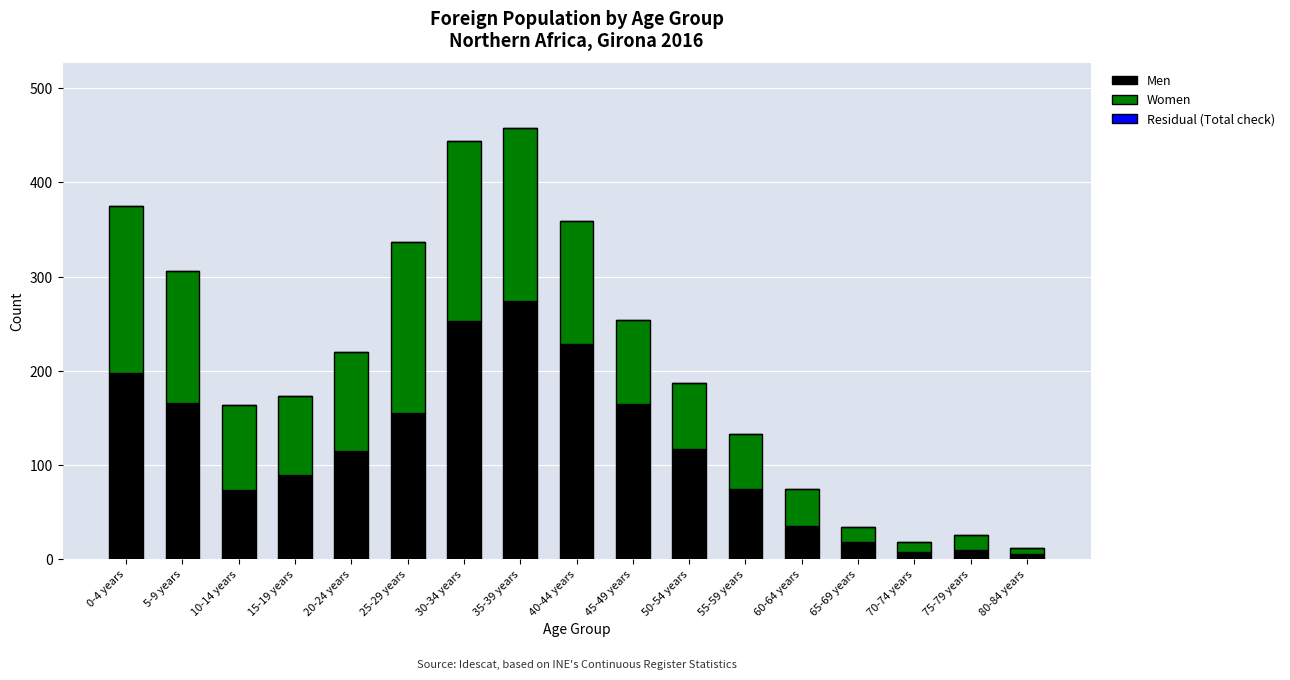

How many bars are there in total?

17